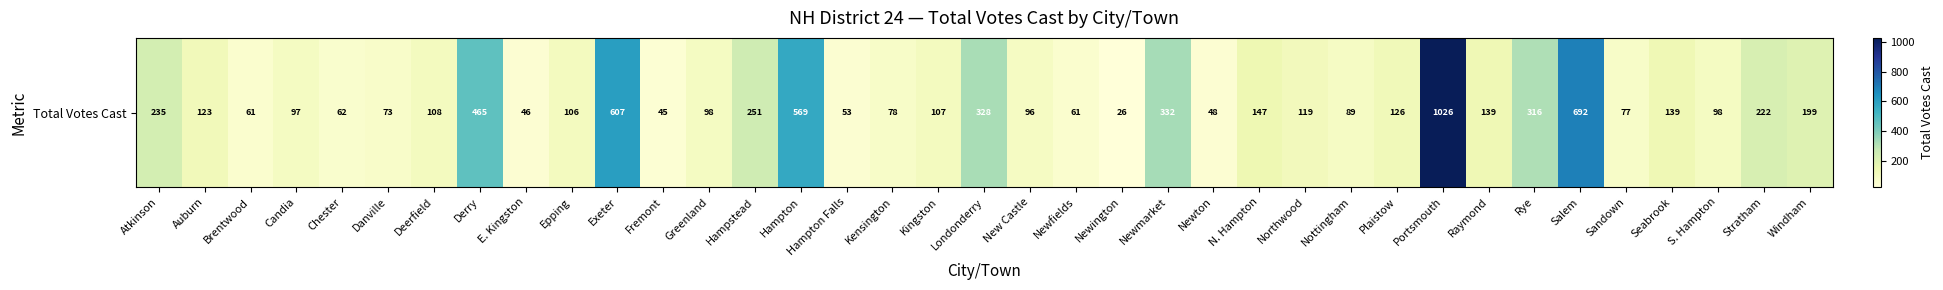

Reading left to right, transcribe all the data shown in this chart.

235	123	61	97	62	73	108	465	46	106	607	45	98	251	569	53	78	107	328	96	61	26	332	48	147	119	89	126	1026	139	316	692	77	139	98	222	199